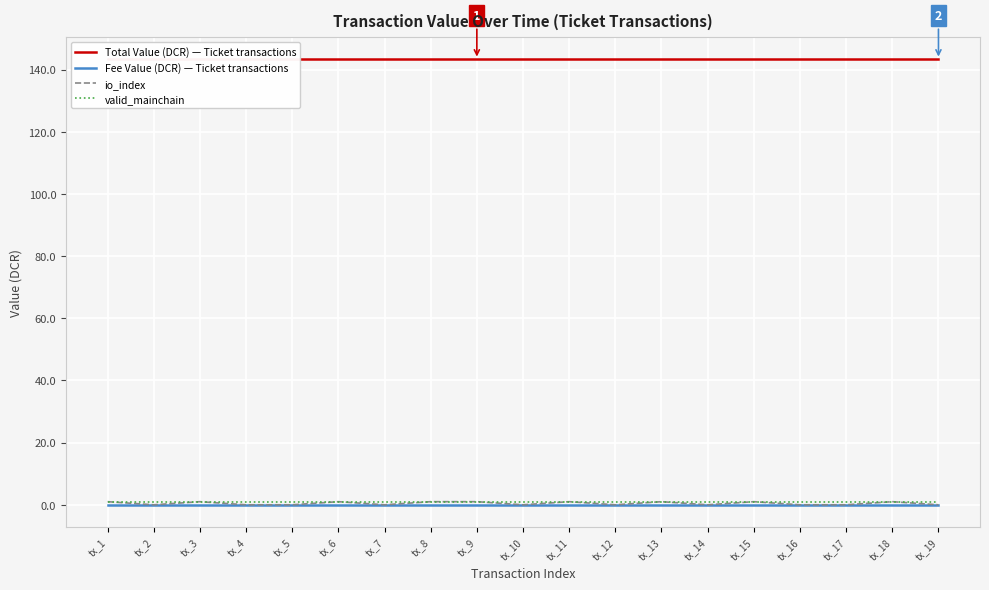

At which category is the sum across all series the highest?

tx_1